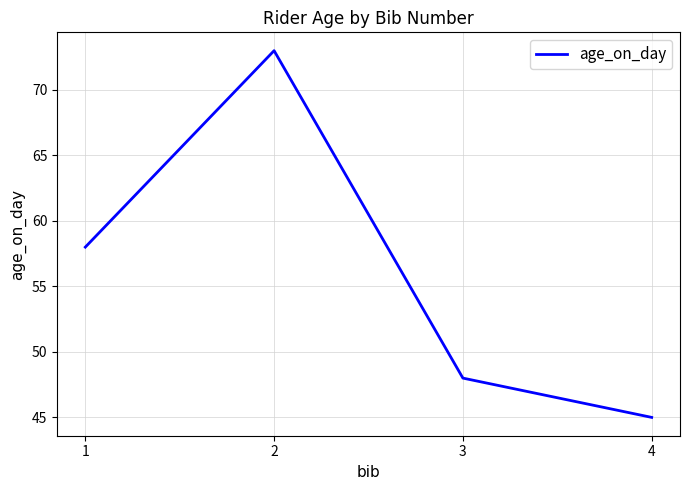

True or false: there are more than 1 points higher than both neighbors.

False